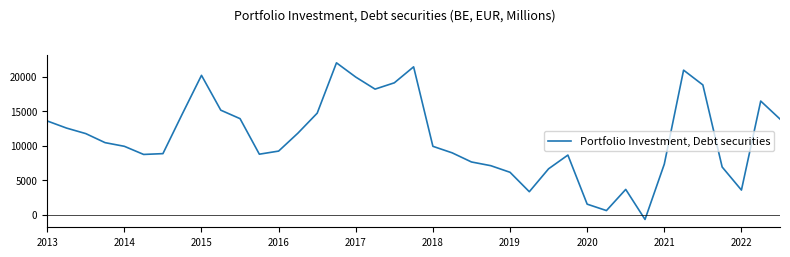

What is the smallest value displayed?

-673